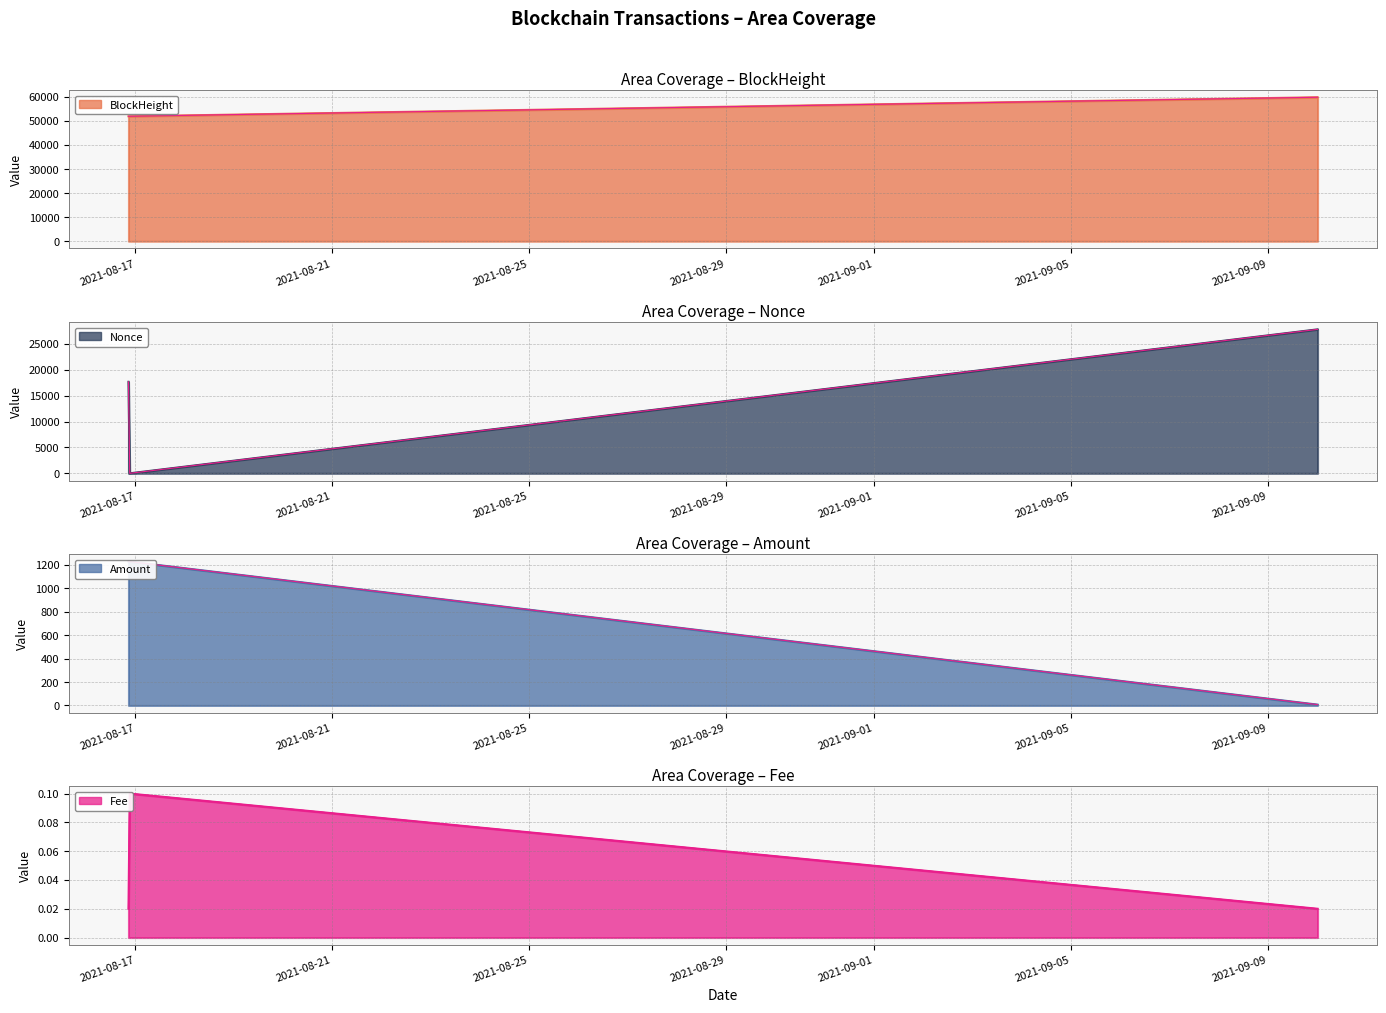

The value of Fee at 2021-09-10 00:15:00 is 0.0. True or false?

True